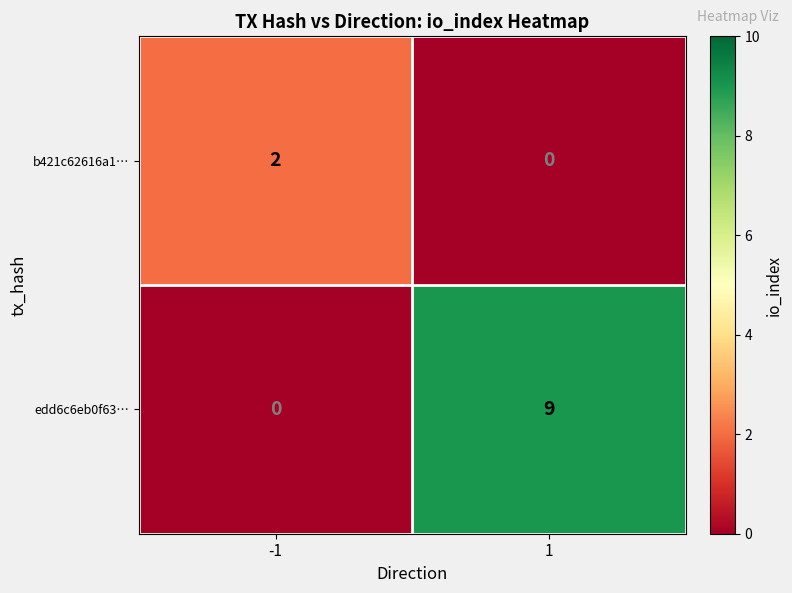

The value of edd6c6eb0f63… at 1 is 13. True or false?

False